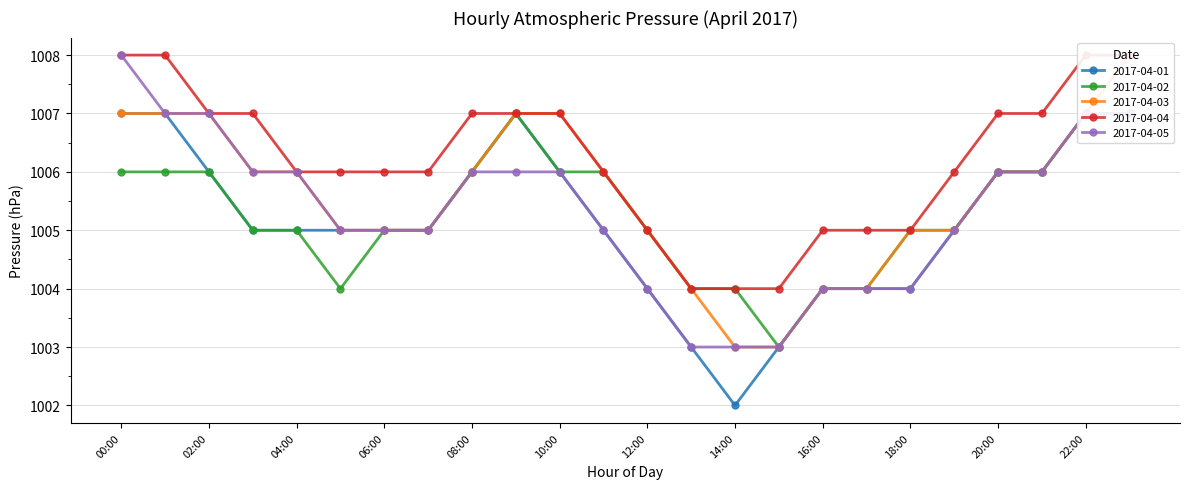

What is the label of the 6th point from the right?

18:00